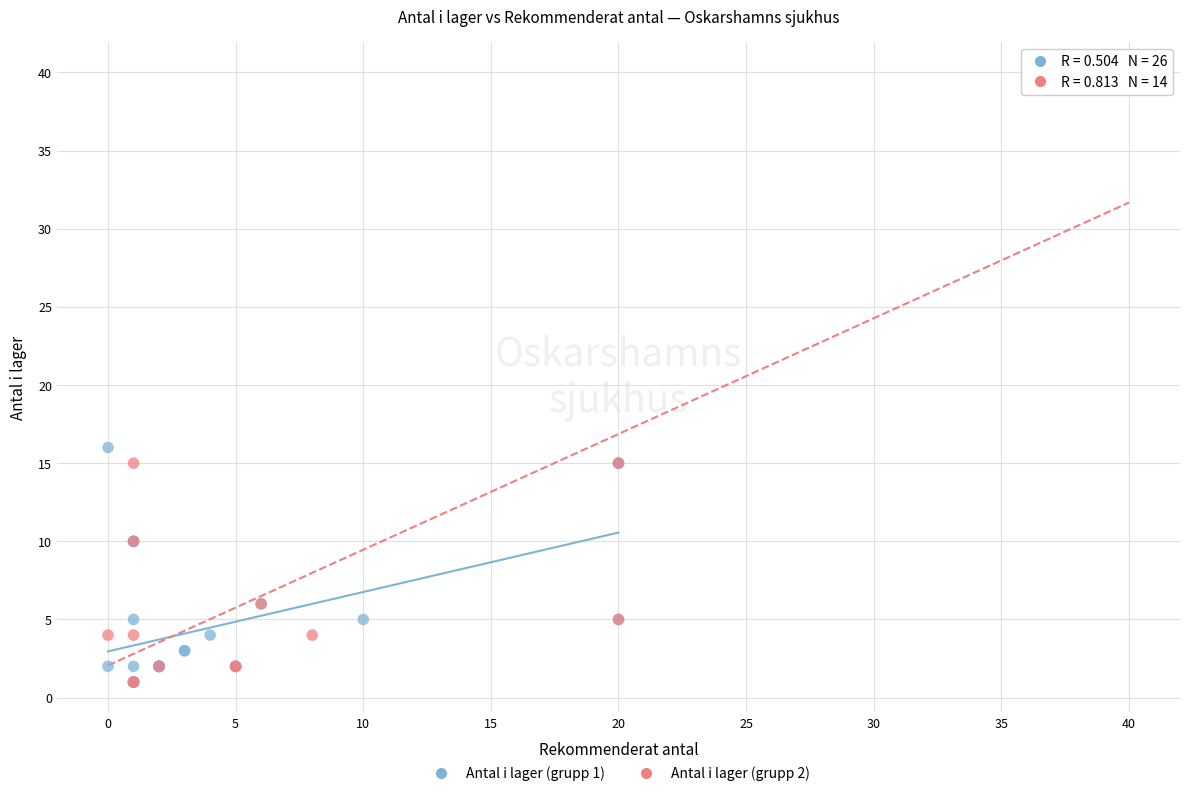

Which series has the widest spread of Y values?

Antal i lager (grupp 2)